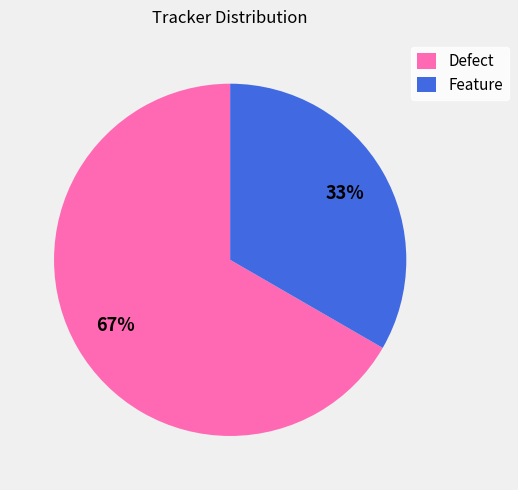

How many slices are in this pie chart?

2